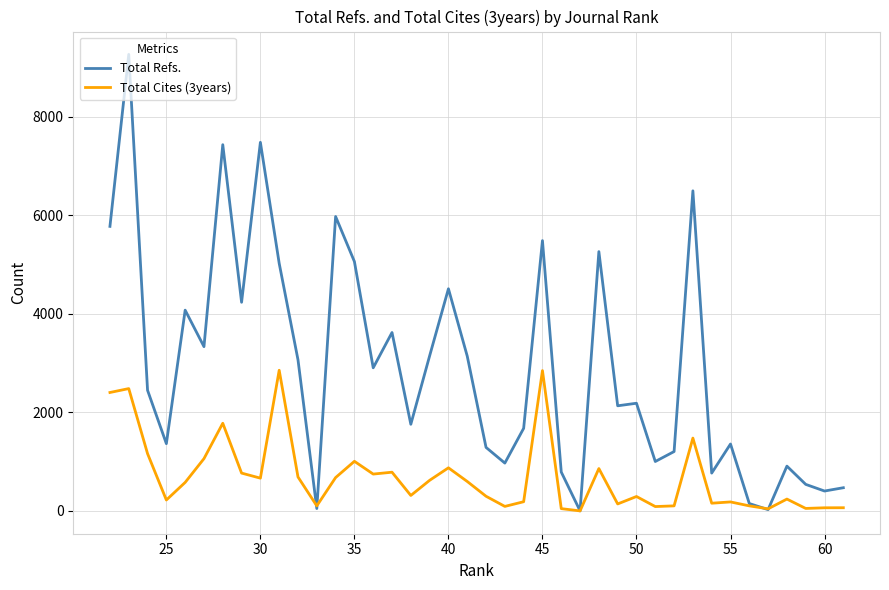

How many interior local peaks does the Total Refs. series have?

13